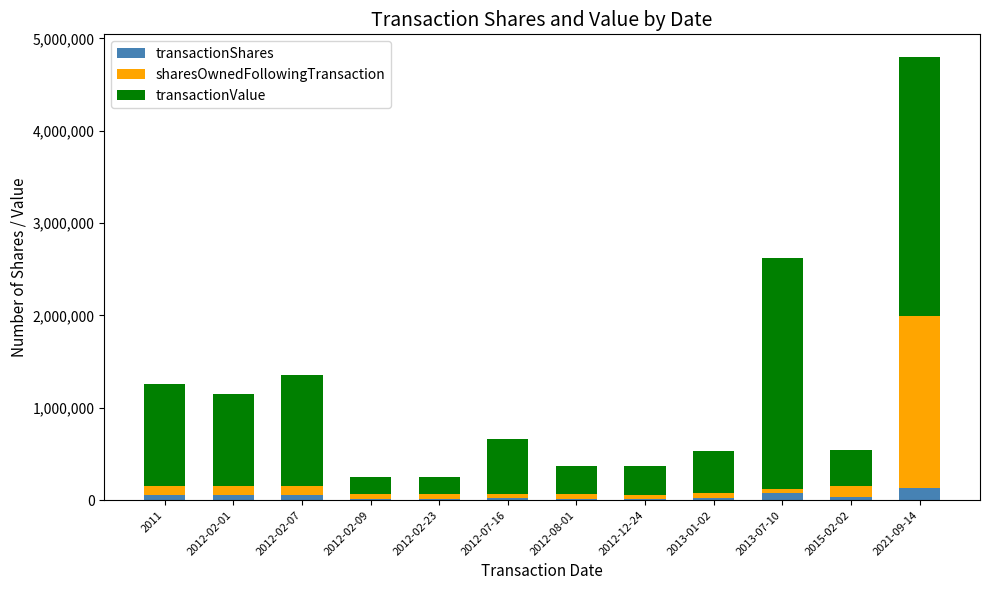

At which category is the sum across all series the highest?

2021-09-14